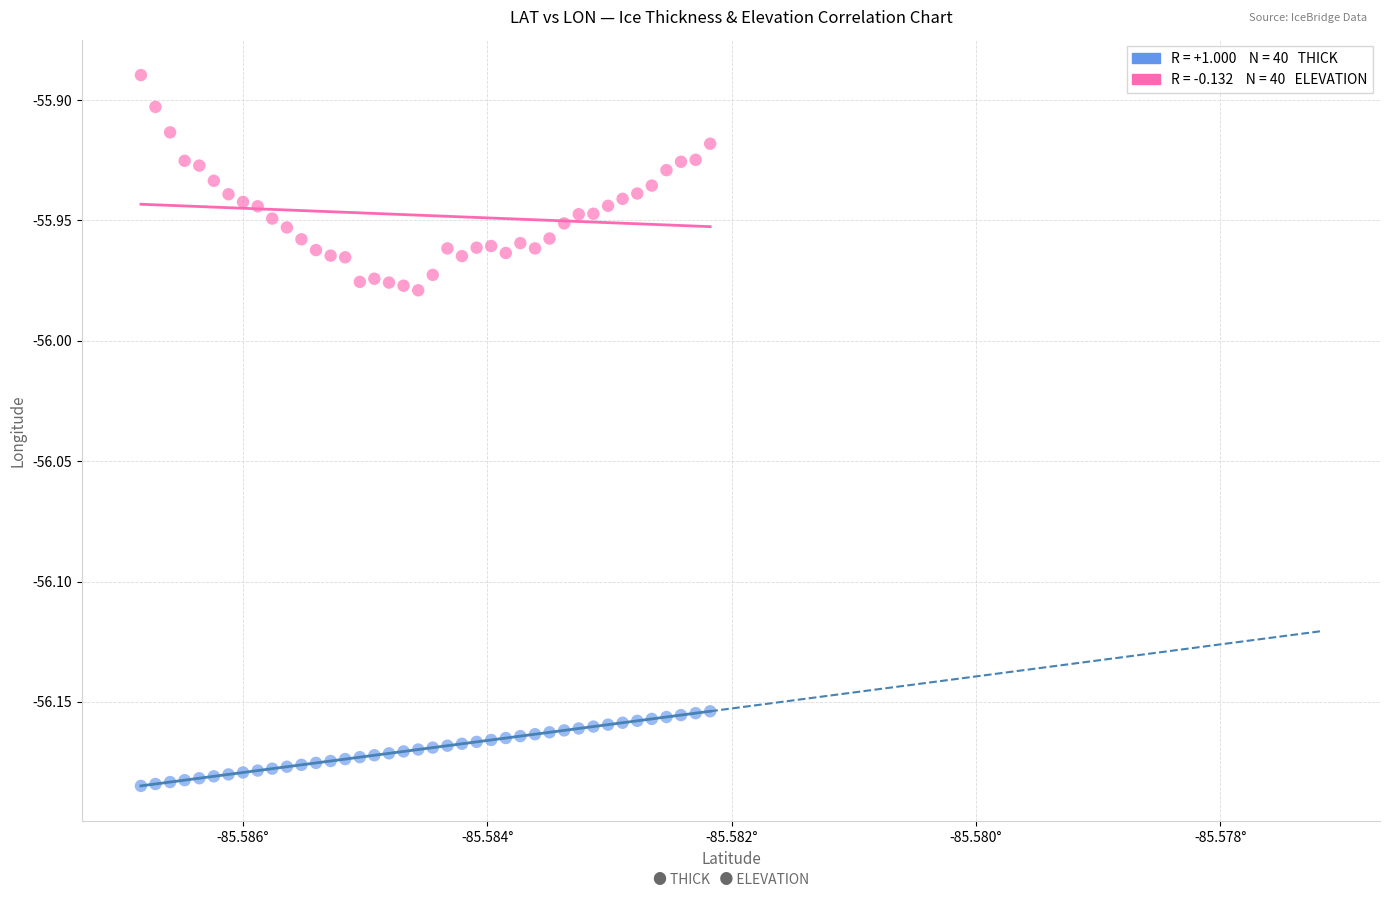

Across all data points, what is the range of Y values (max minus min)?

0.3